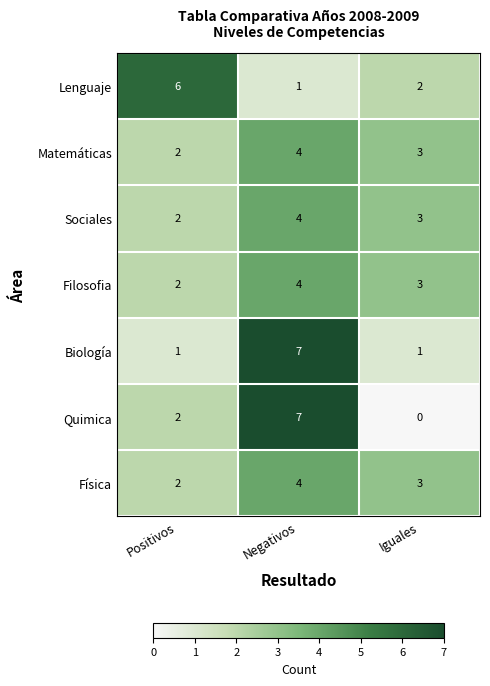

Where does the Filosofia series first go above 3?

Negativos